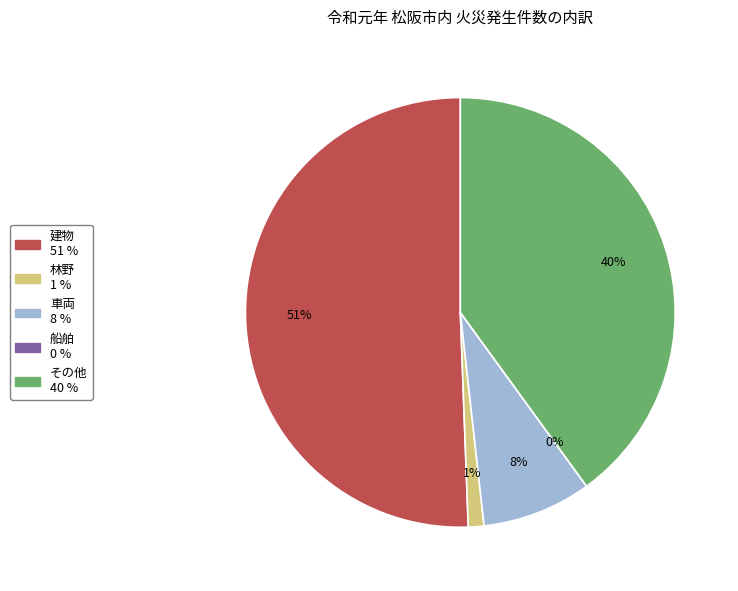

To the nearest percent, what is the average slice percentage?

20%